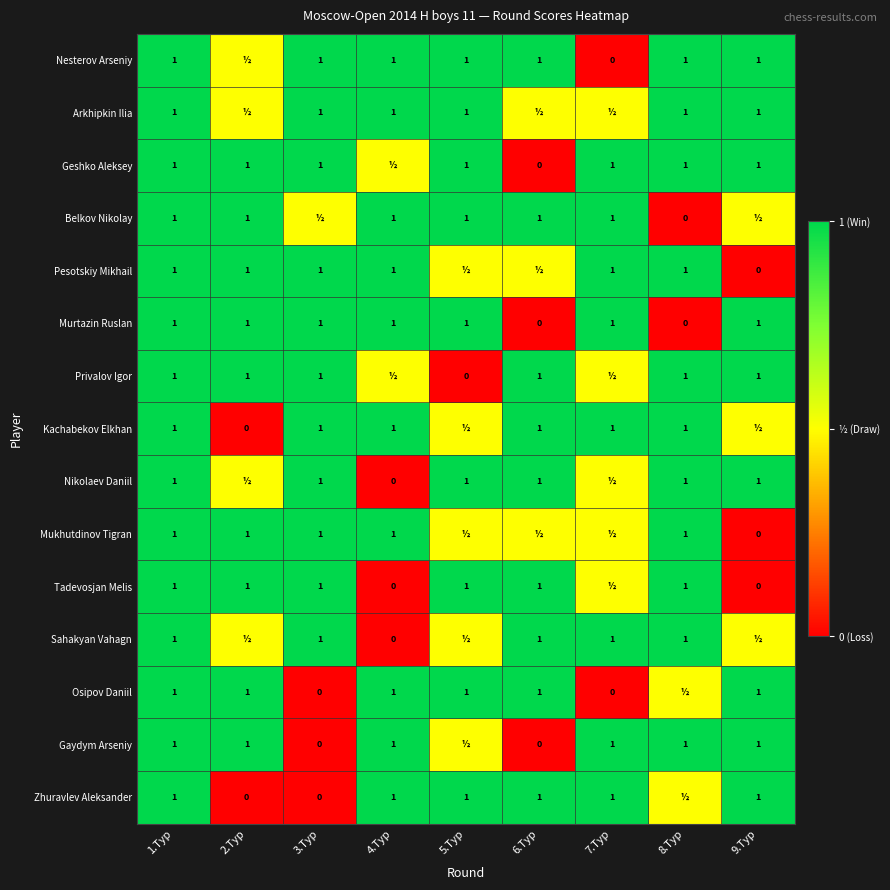

What is the sum of the Pesotskiy Mikhail values at 3.Тур and 4.Тур?

2.0